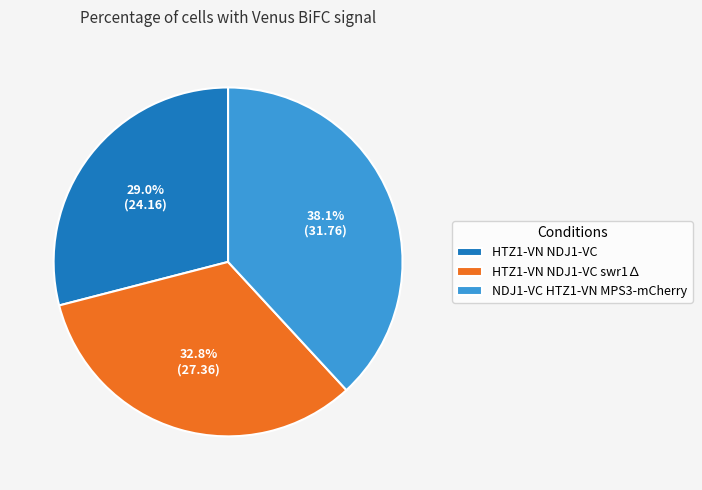

Rank the categories by value from lowest to highest.

HTZ1-VN NDJ1-VC, HTZ1-VN NDJ1-VC swr1∆, NDJ1-VC HTZ1-VN MPS3-mCherry